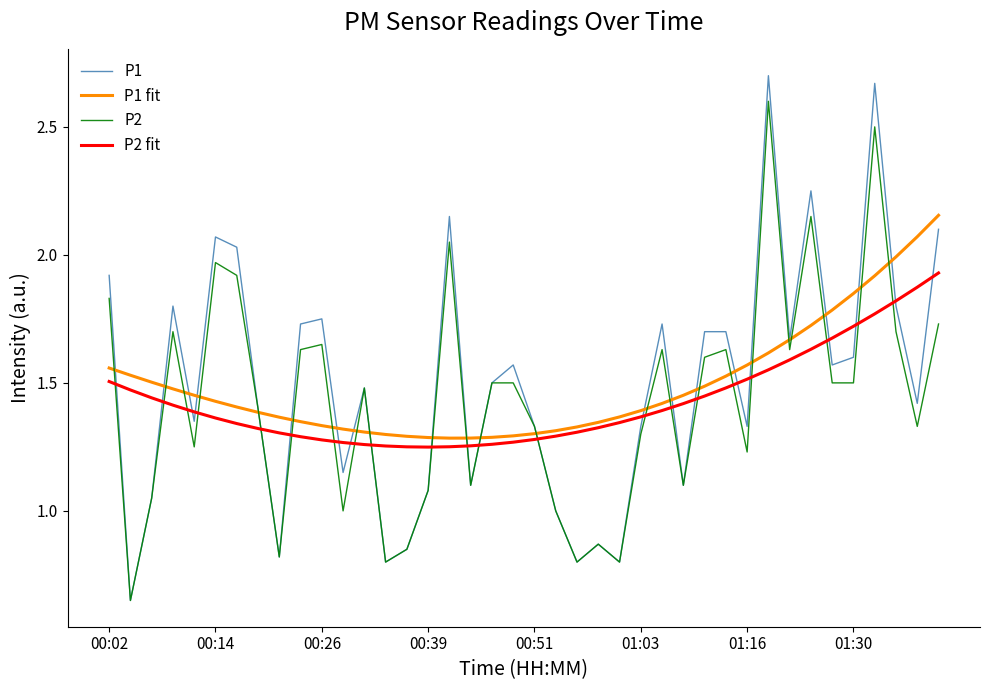

Rank the series by their maximum value, from lowest to highest.

P2 fit, P1 fit, P2, P1